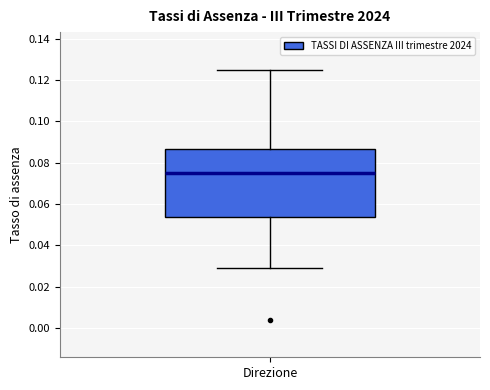

Read this box plot against the y-axis: the position of the median line, the range covered by the box, and the ends of both whiskers. The values are not printed on the chart, so give them approximately, as read against the axis.

median 0.076, box 0.054 to 0.086, whiskers 0.030 to 0.126